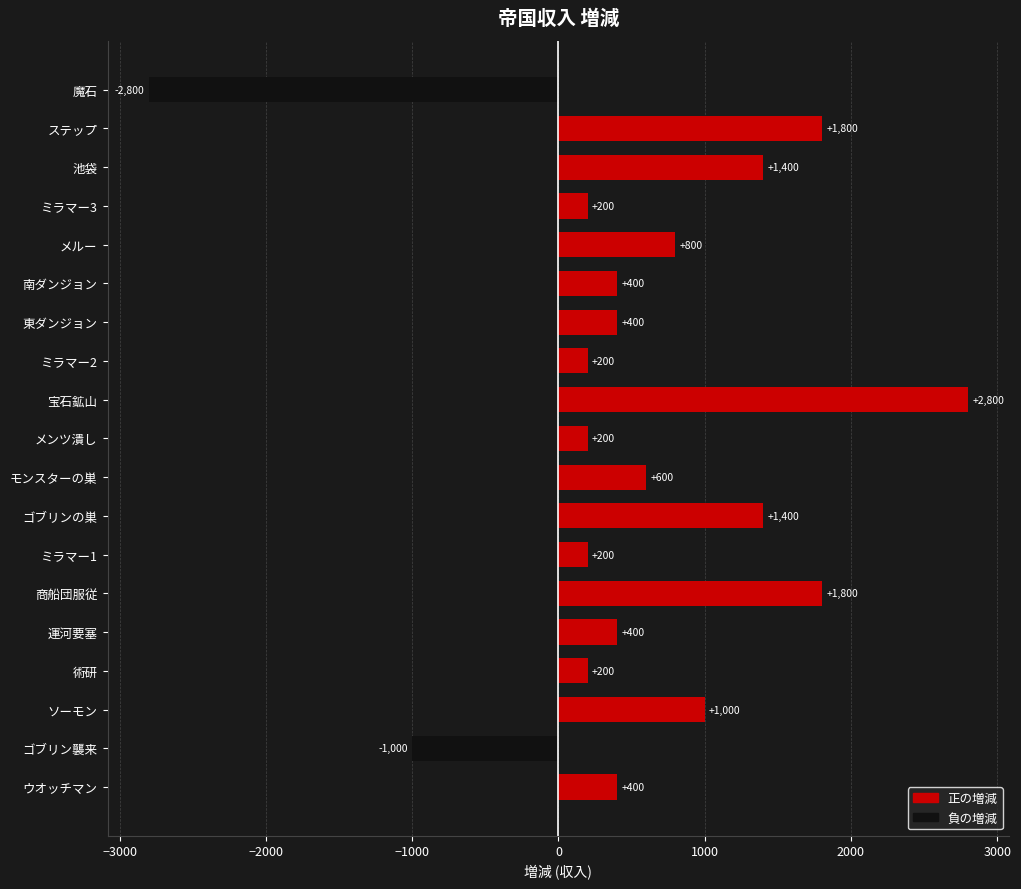

What is the average value?

547